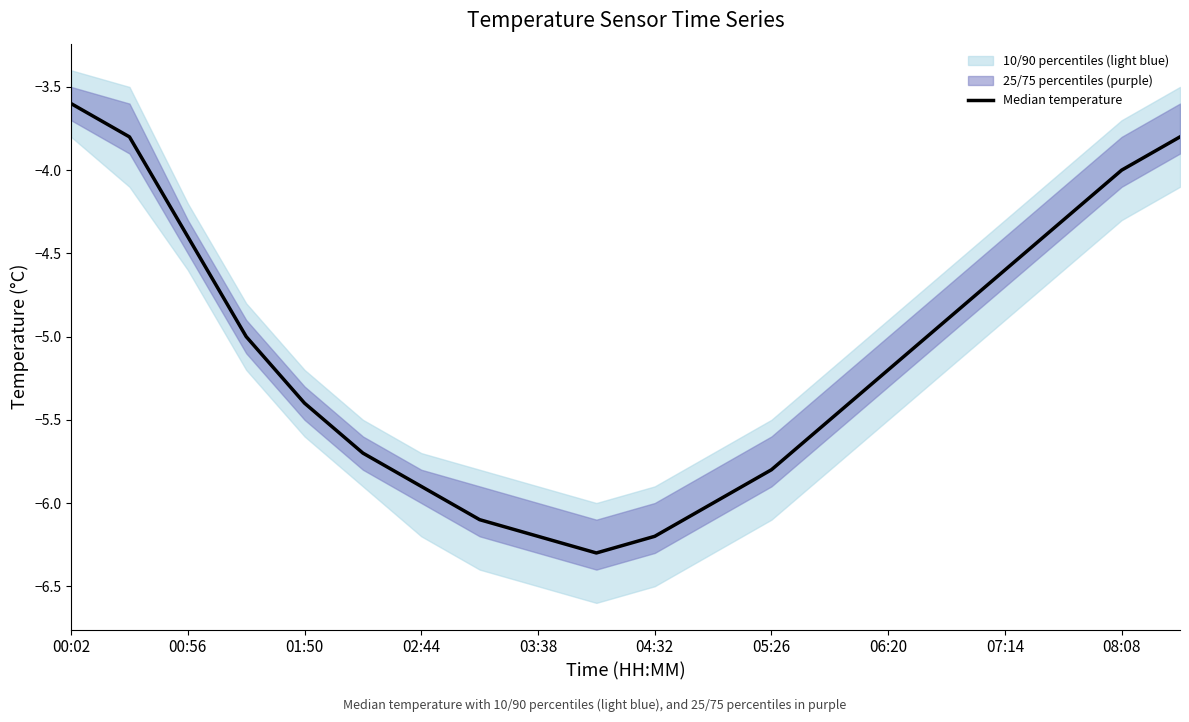

Reading left to right, transcribe all the data shown in this chart.

-3.6	-3.8	-4.4	-5.0	-5.4	-5.7	-5.9	-6.1	-6.2	-6.3	-6.2	-6.0	-5.8	-5.5	-5.2	-4.9	-4.6	-4.3	-4.0	-3.8